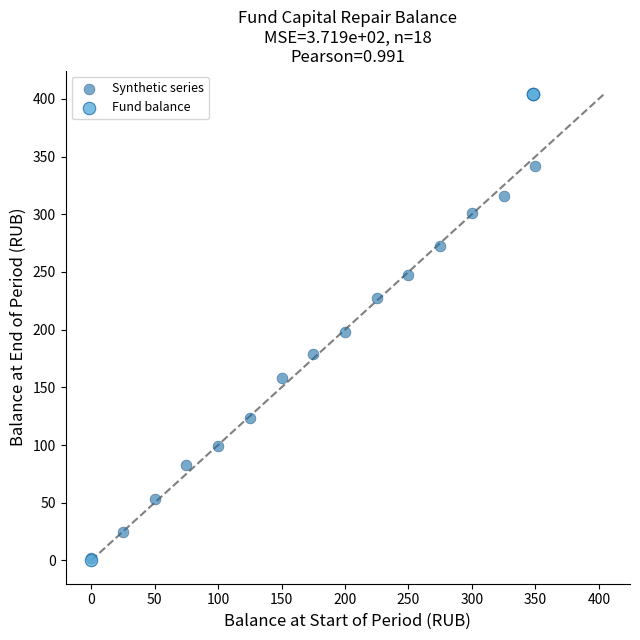

What are all the series names shown in the legend?

Synthetic series, Fund balance